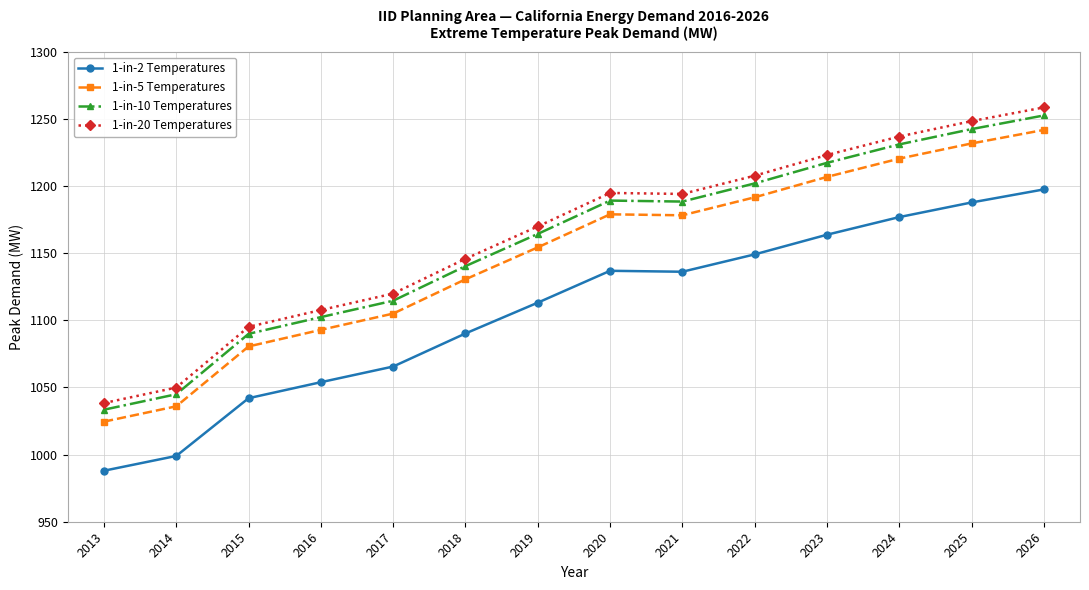

True or false: 1-in-5 Temperatures and 1-in-2 Temperatures intersect in this chart.

False